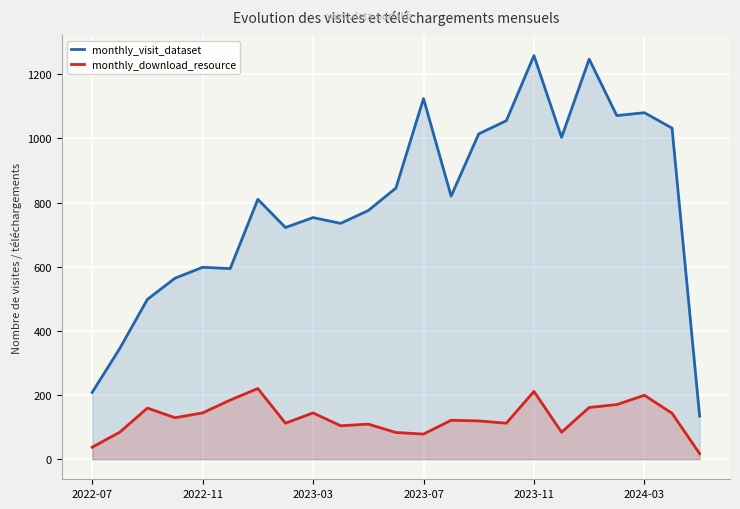

In monthly_download_resource, how many points are lower than both neighbors (excluding endpoints)?

6